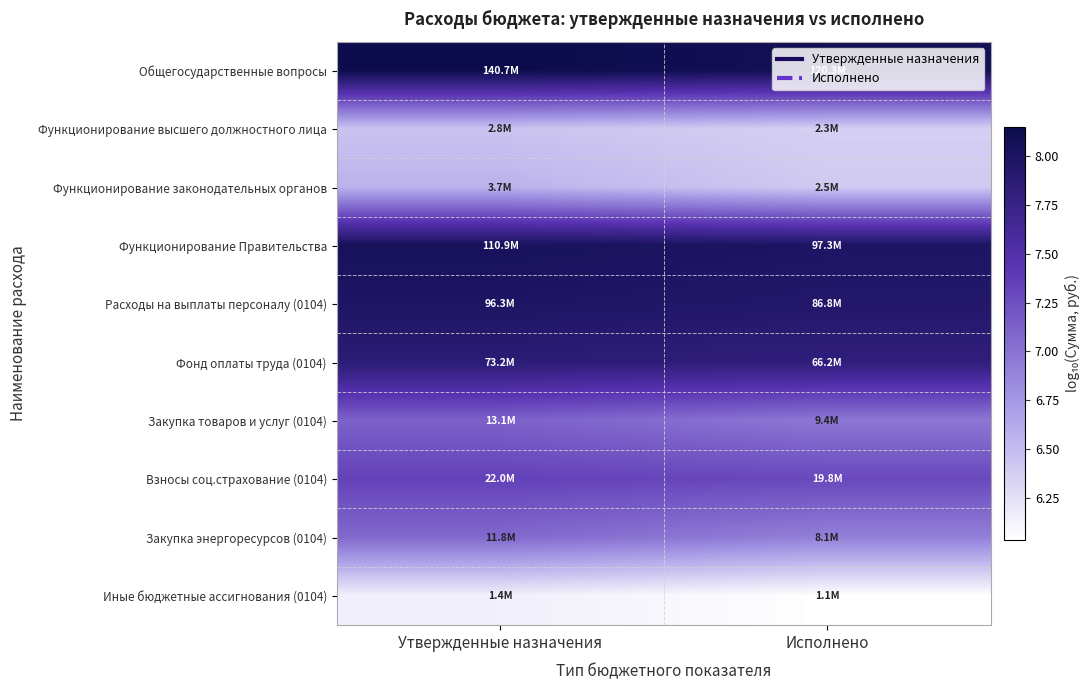

Reading left to right, extract all data points from this chart.

Общегосударственные вопросы: Утвержденные назначения=8.1	Исполнено=8.1
Функционирование высшего должностного лица: Утвержденные назначения=6.4	Исполнено=6.4
Функционирование законодательных органов: Утвержденные назначения=6.6	Исполнено=6.4
Функционирование Правительства: Утвержденные назначения=8.0	Исполнено=8.0
Расходы на выплаты персоналу (0104): Утвержденные назначения=8.0	Исполнено=7.9
Фонд оплаты труда (0104): Утвержденные назначения=7.9	Исполнено=7.8
Закупка товаров и услуг (0104): Утвержденные назначения=7.1	Исполнено=7.0
Взносы соц.страхование (0104): Утвержденные назначения=7.3	Исполнено=7.3
Закупка энергоресурсов (0104): Утвержденные назначения=7.1	Исполнено=6.9
Иные бюджетные ассигнования (0104): Утвержденные назначения=6.1	Исполнено=6.0